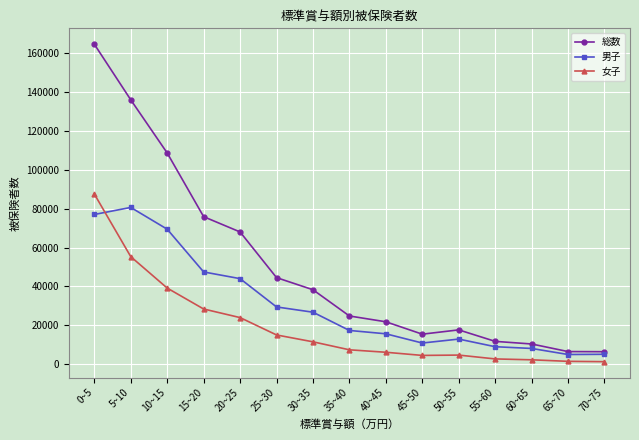

What position from the left is 70~75?

15